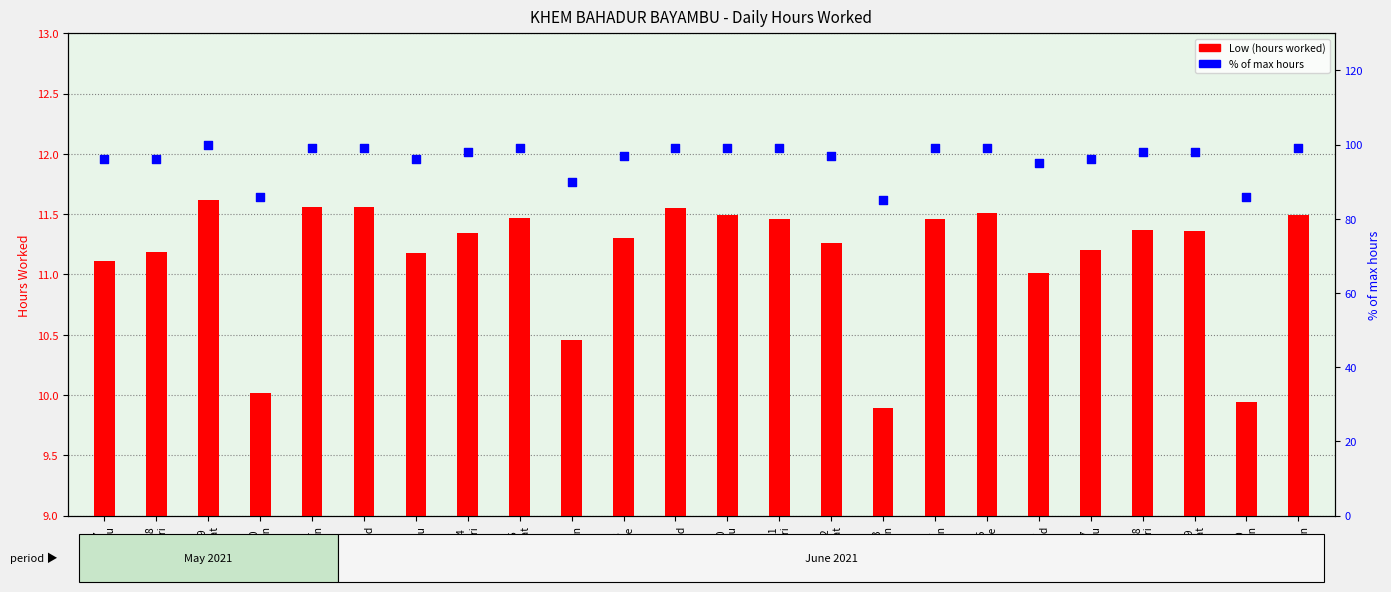

What is the total value across all series at 12
Sat?

108.3